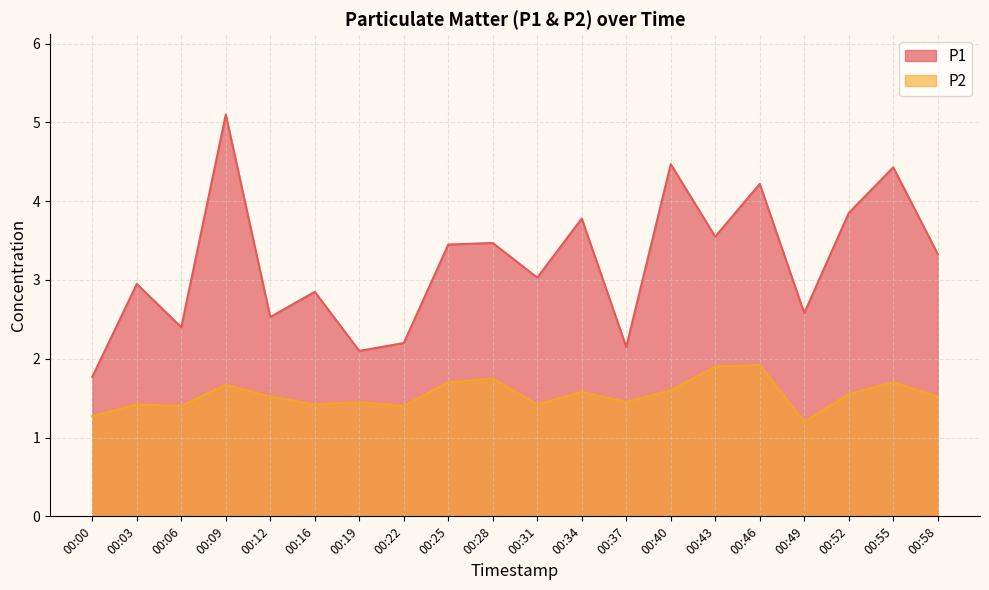

At 00:22, list the series in order from smallest to largest.

P2, P1